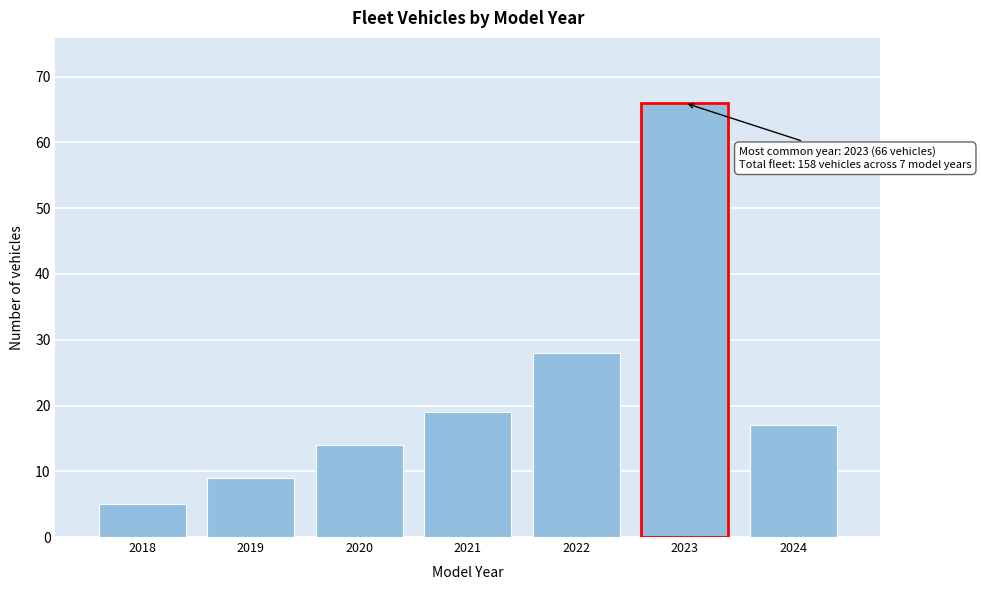

Reading right to left, list all the values displayed in this chart.

17	66	28	19	14	9	5